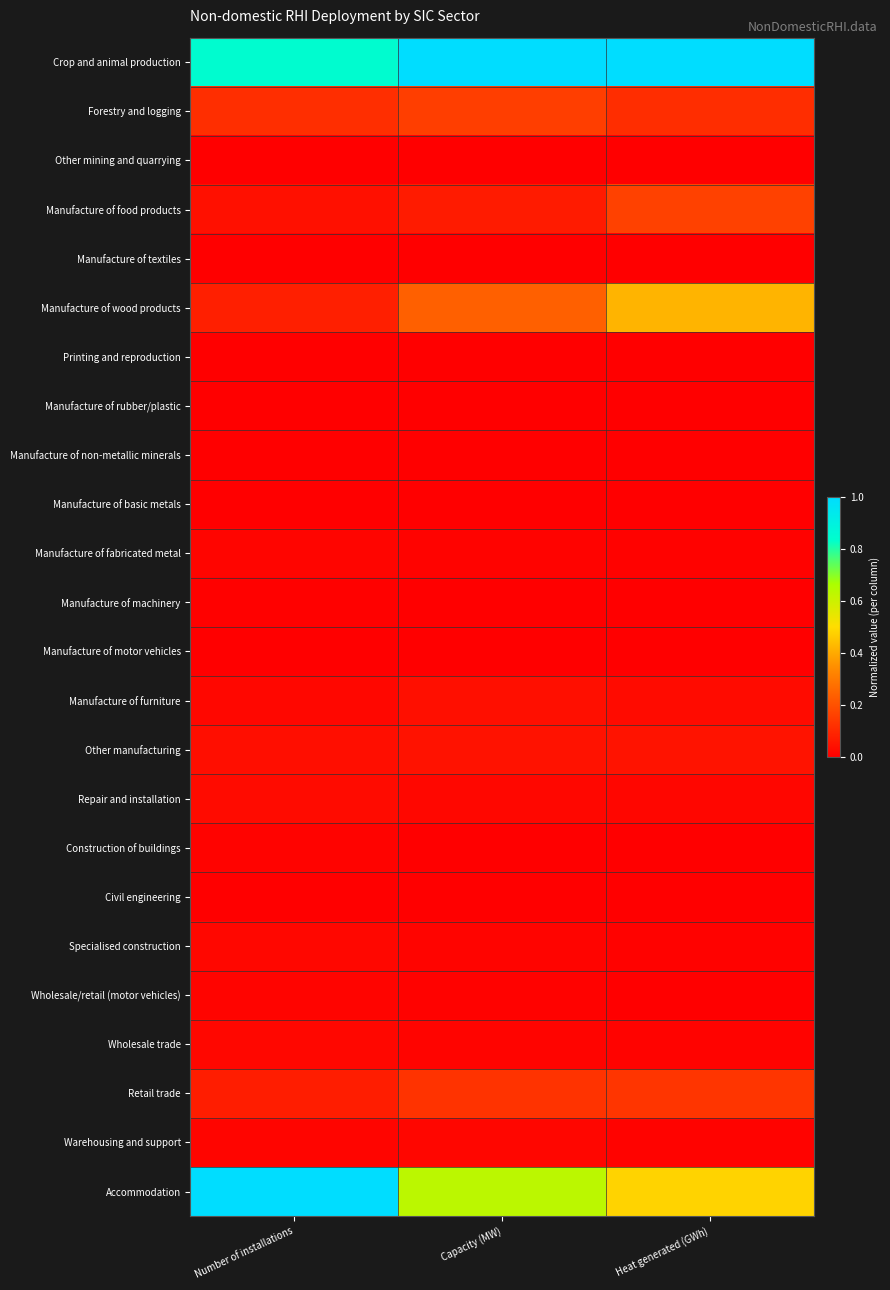

Between Number of installations and Capacity (MW), which series saw the biggest shift?

Accommodation